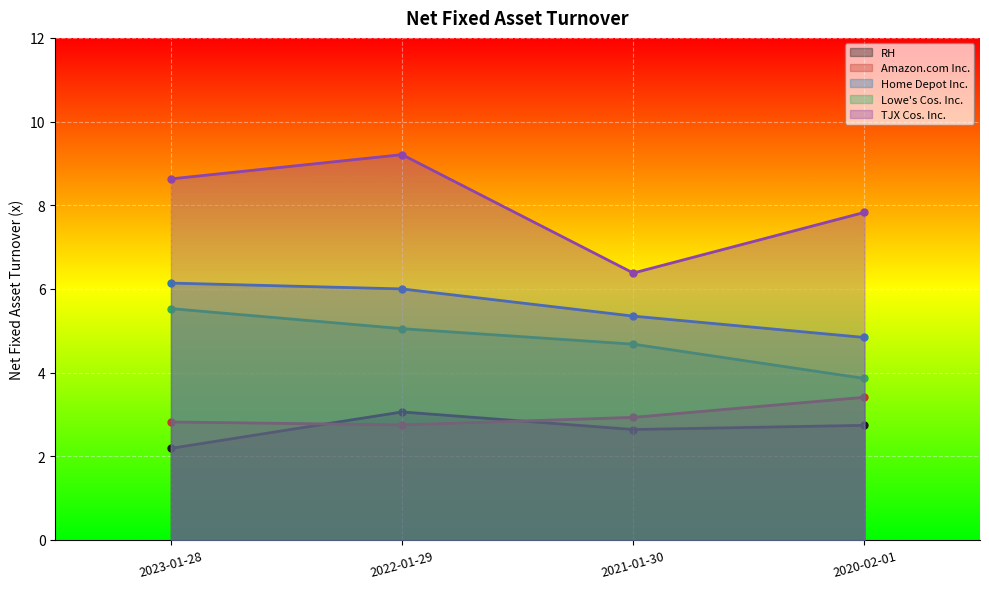

What is the difference between the second highest and minimum values in the Home Depot Inc. series?

1.2